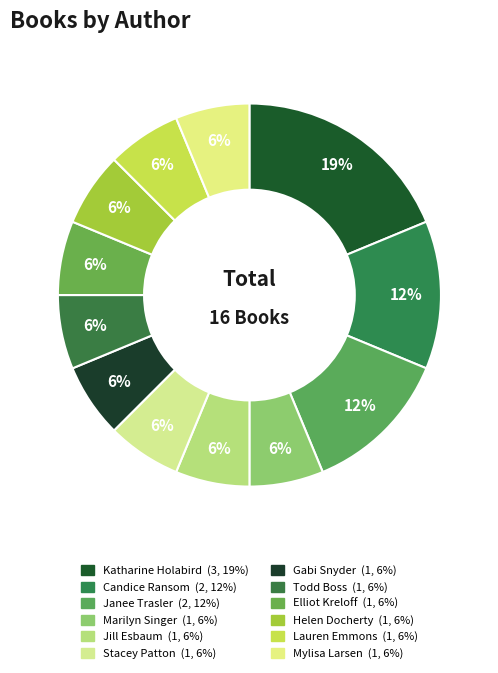

Count the number of slices in the pie.

12